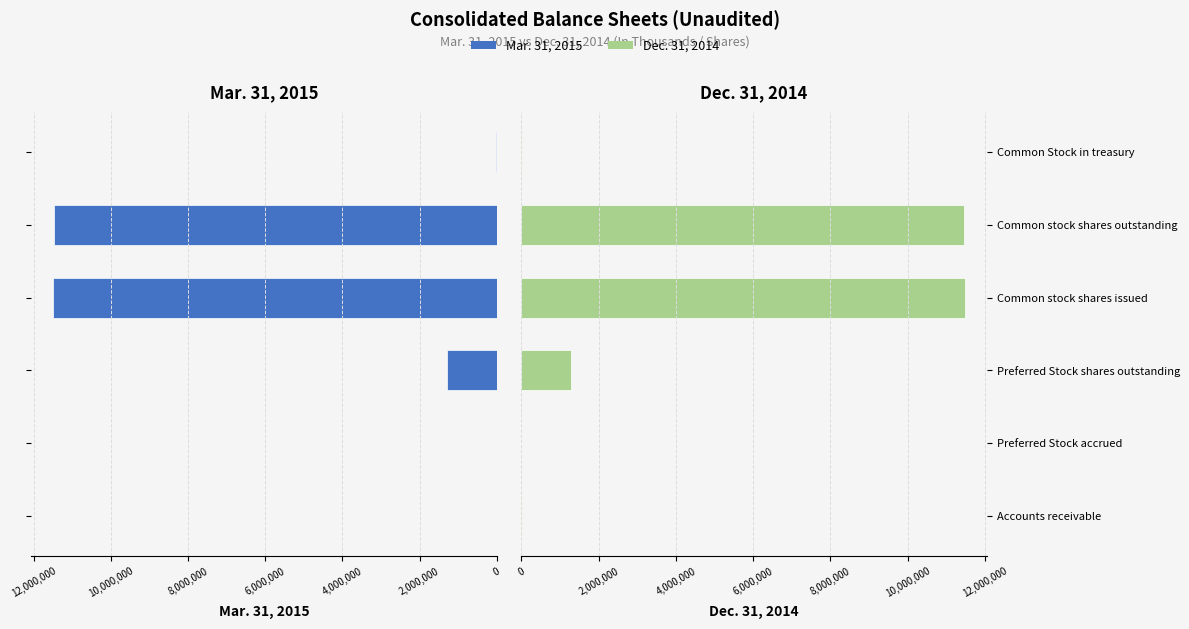

What is the value of the Mar. 31, 2015 bar at the 6th from the left?

7642